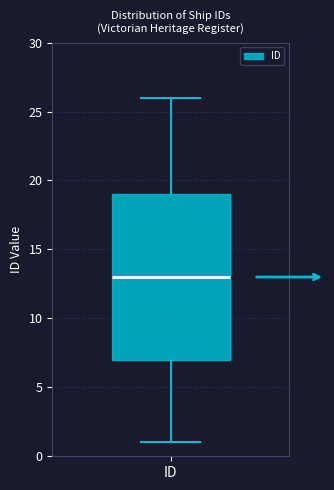

Where does the lower whisker of the box for ID end on the y-axis? The values are not printed on the chart, so give them approximately, as read against the axis.

1